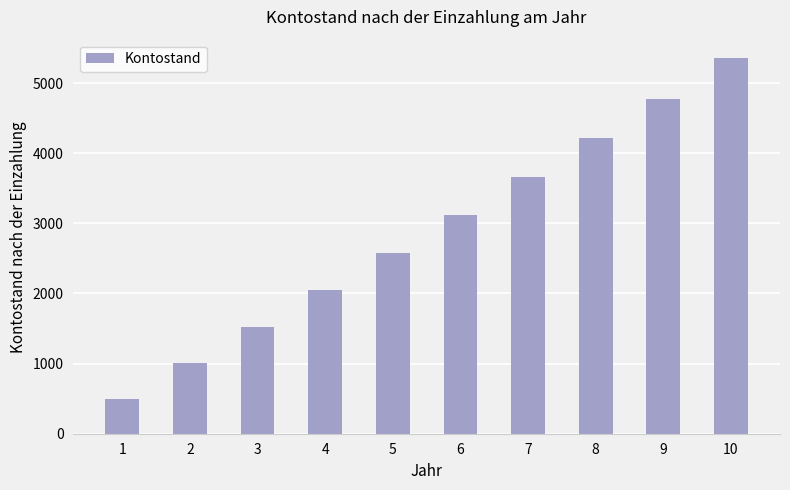

What is the minimum value shown in the chart?

500.0